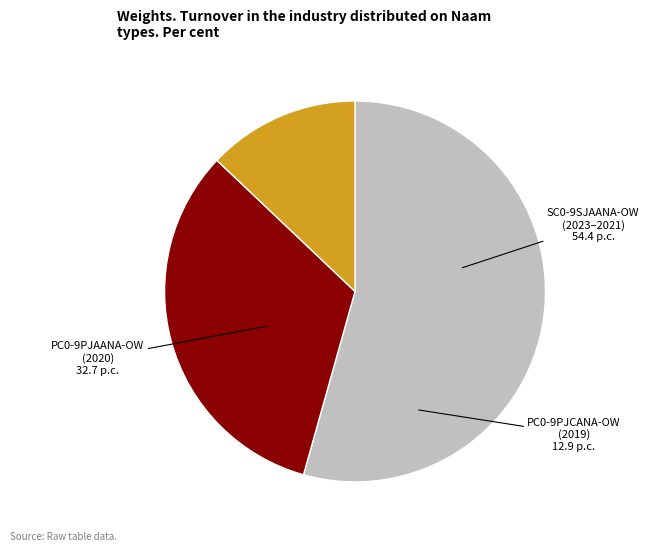

Is there any slice that represents more than half of the pie?

Yes